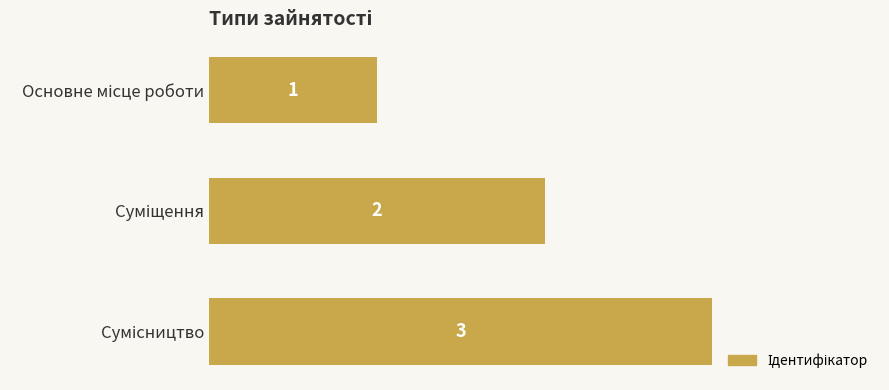

Count the values in the range 1 to 3.

3